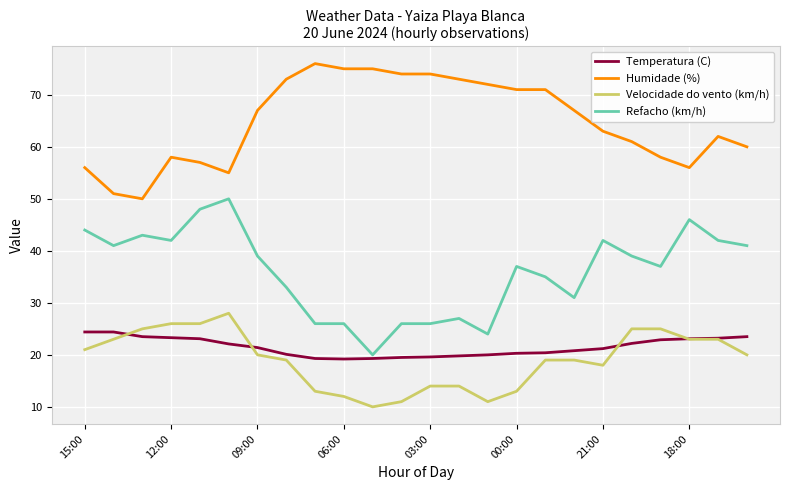

How many distinct data groups are displayed?

4